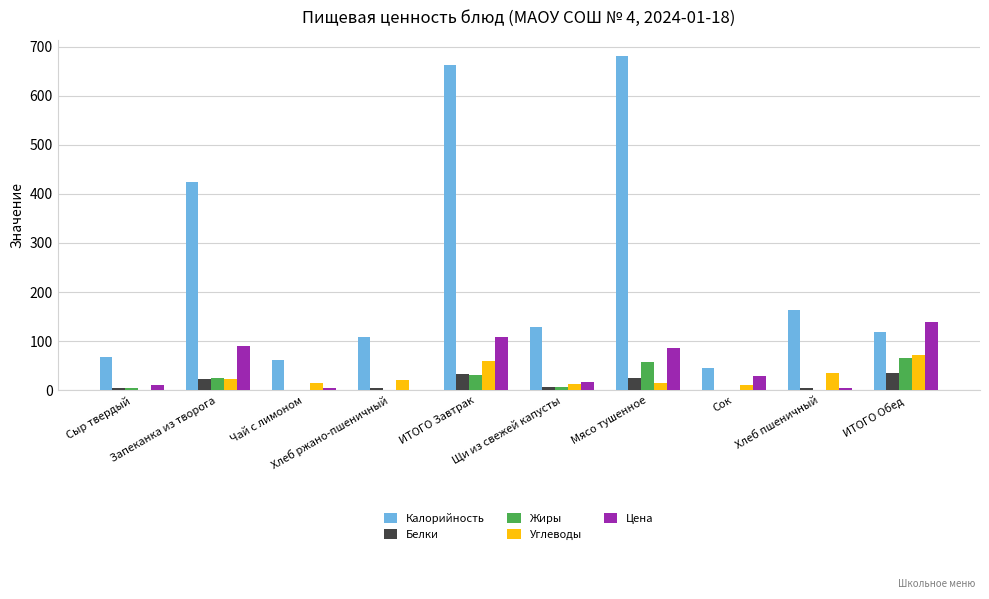

What is the maximum value shown in the chart?

680.0